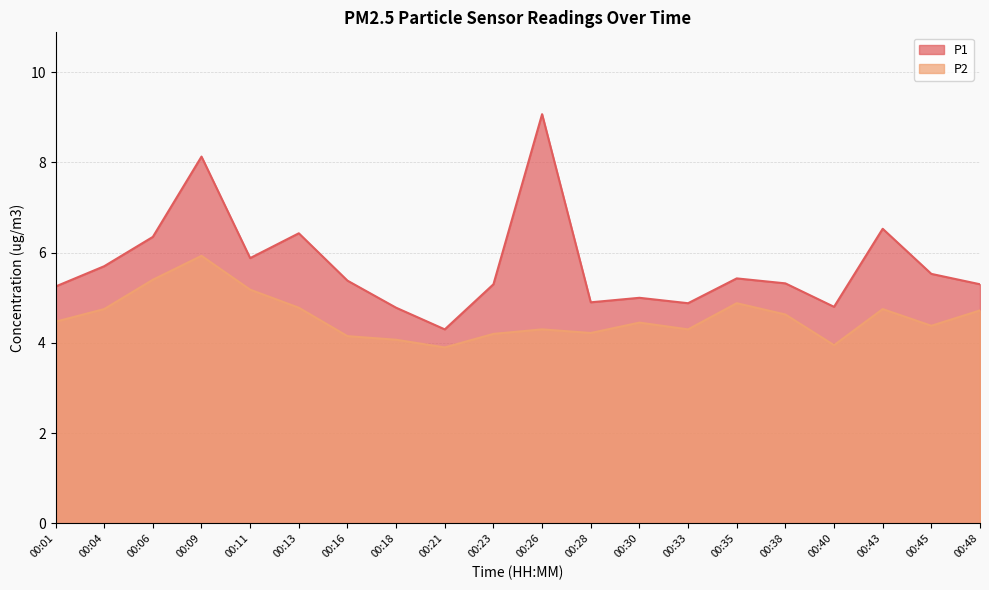

In P1, how many points are lower than both neighbors (excluding endpoints)?

5